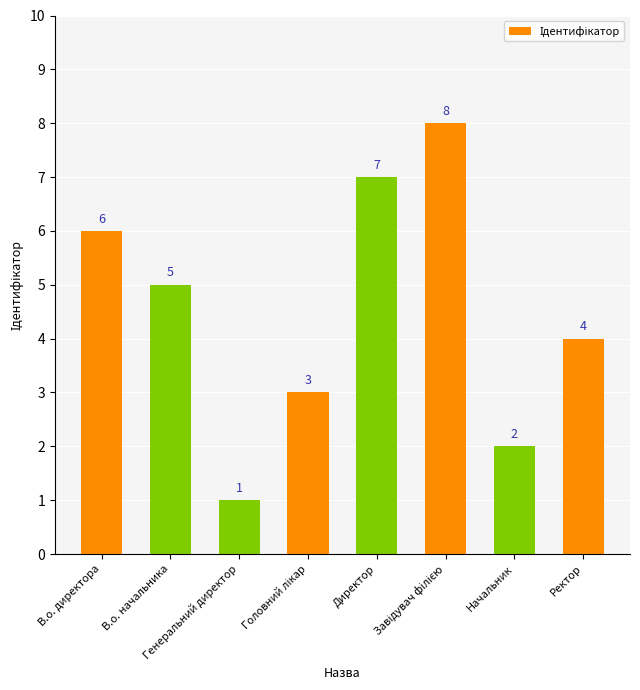

What is the smallest value displayed?

1